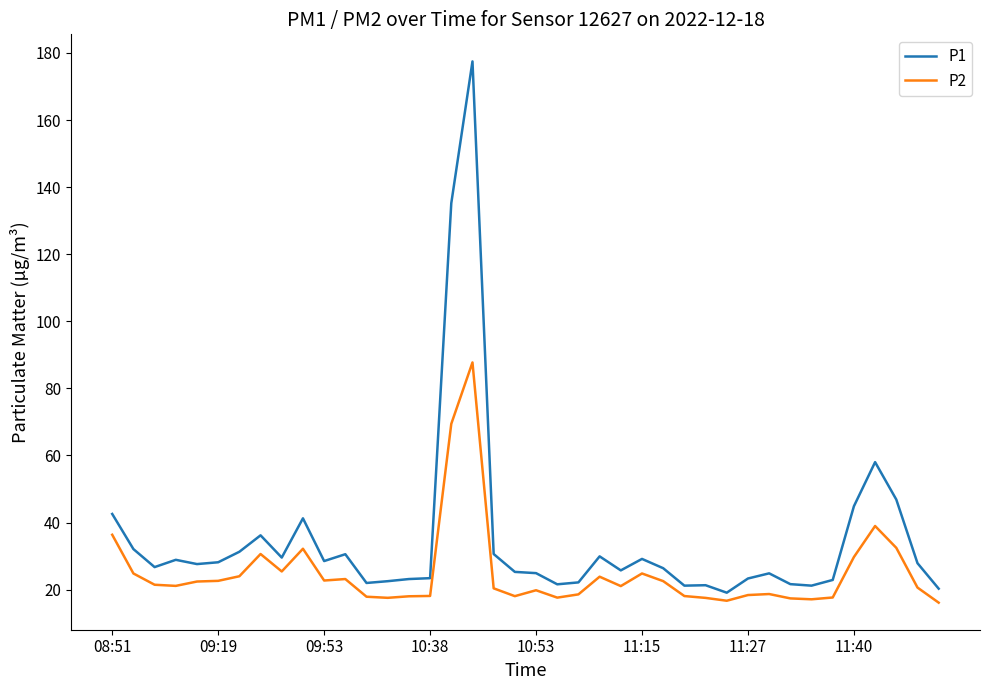

Which series has the largest total across all categories?

P1